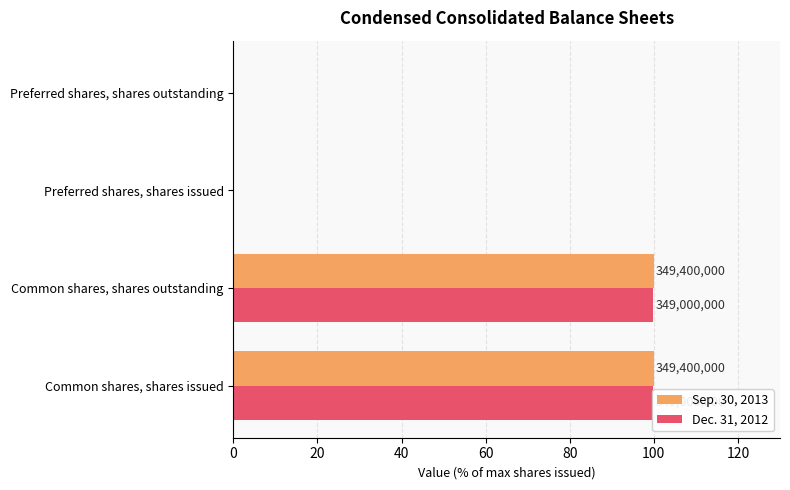

What is the difference between the second highest and minimum values in the Sep. 30, 2013 series?

100.0